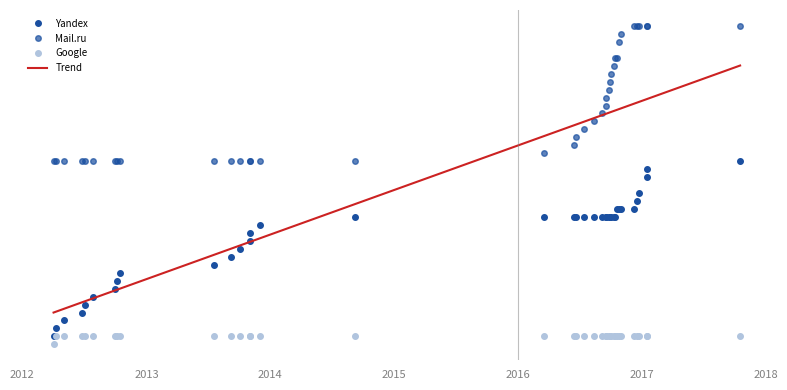

How many lines are shown in the chart?

4